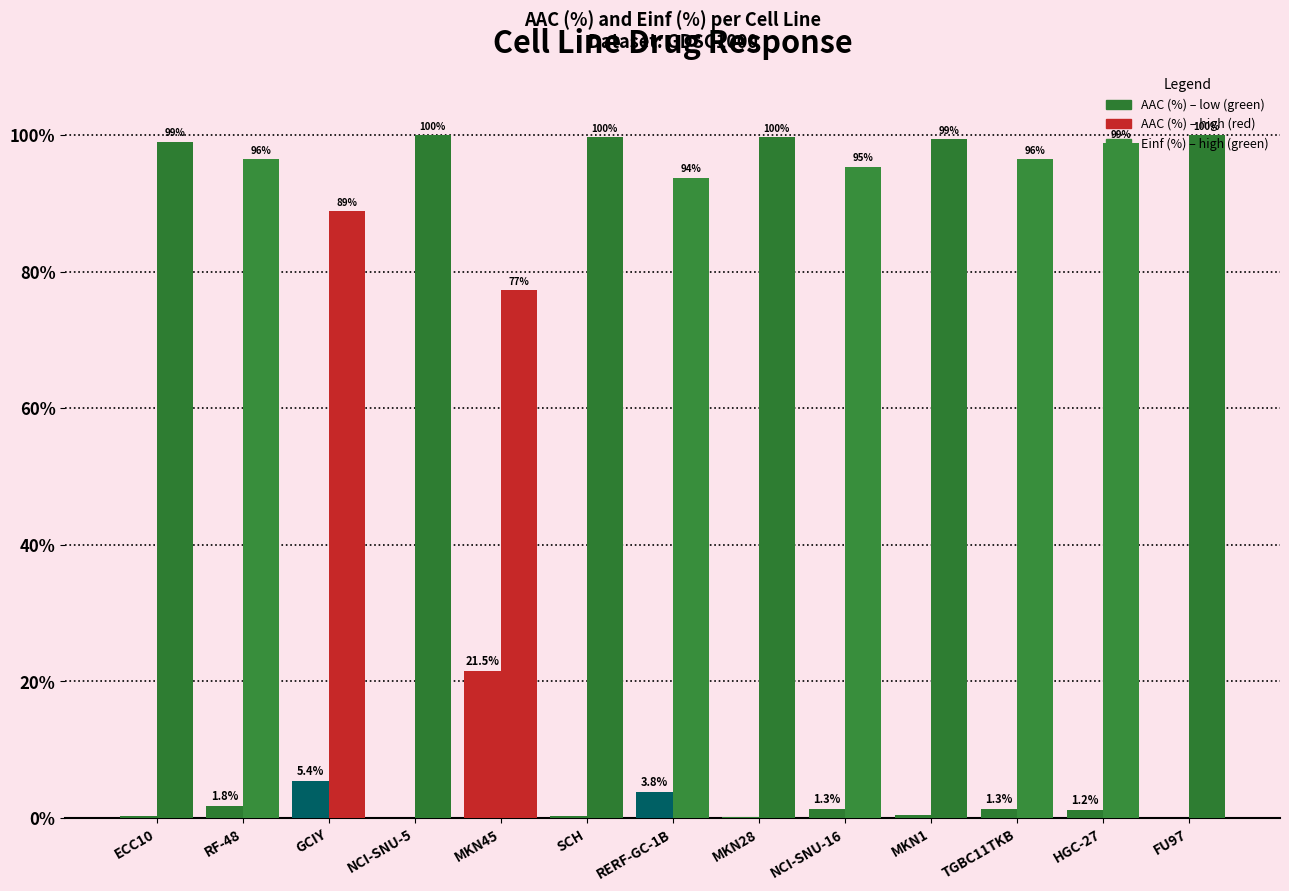

Is it true that Einf (%) equals 20.8 at HGC-27?

False